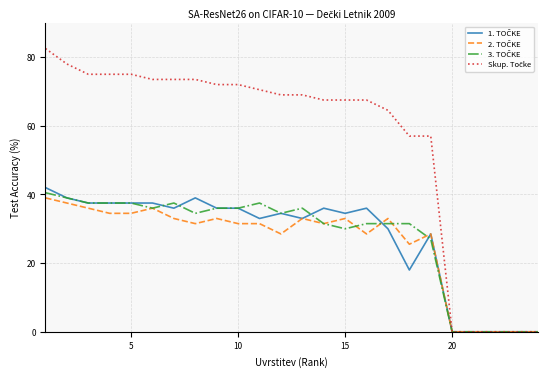

How many lines are shown in the chart?

4